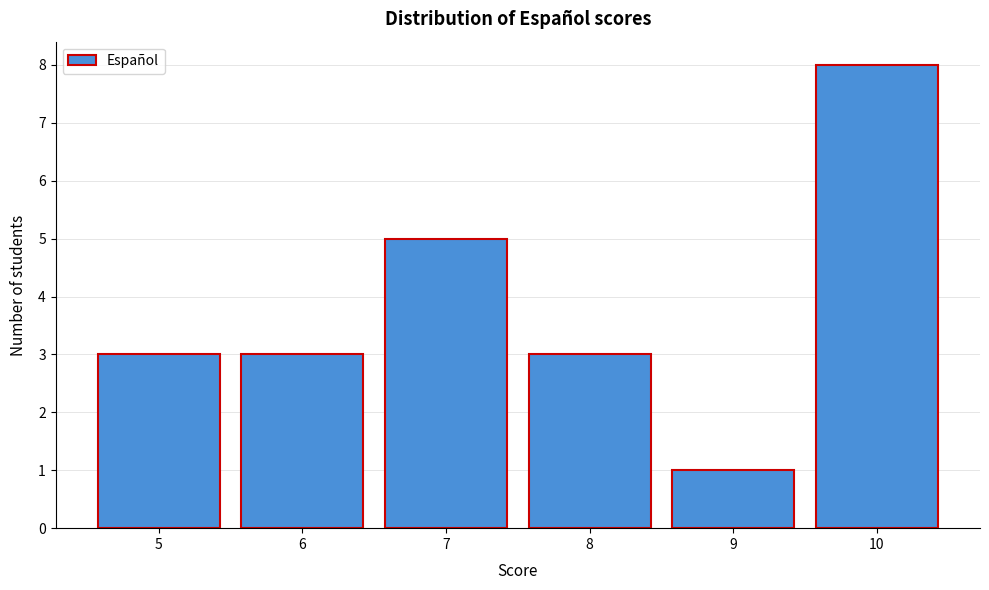

Reading right to left, extract all data points from this chart.

10=8	9=1	8=3	7=5	6=3	5=3